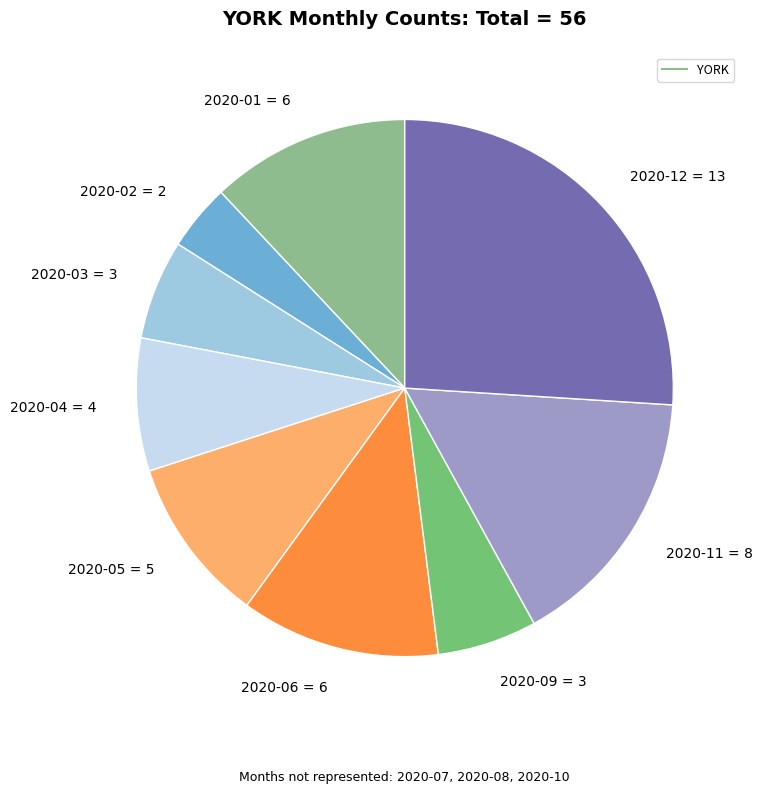

Count the number of slices in the pie.

9